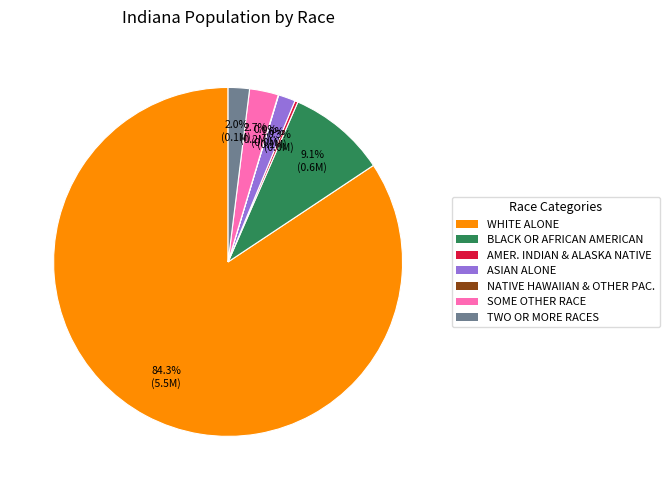

How many segments does this pie chart have?

7